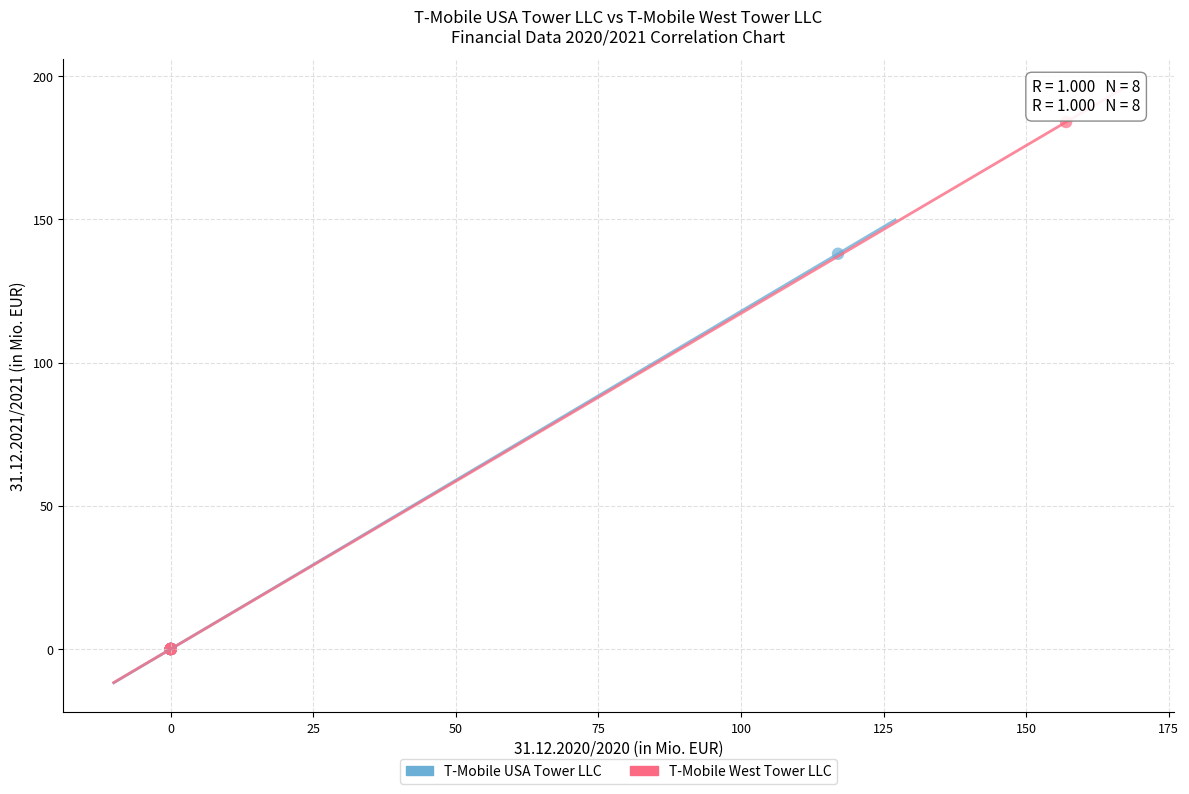

Which series has the widest spread of Y values?

T-Mobile West Tower LLC